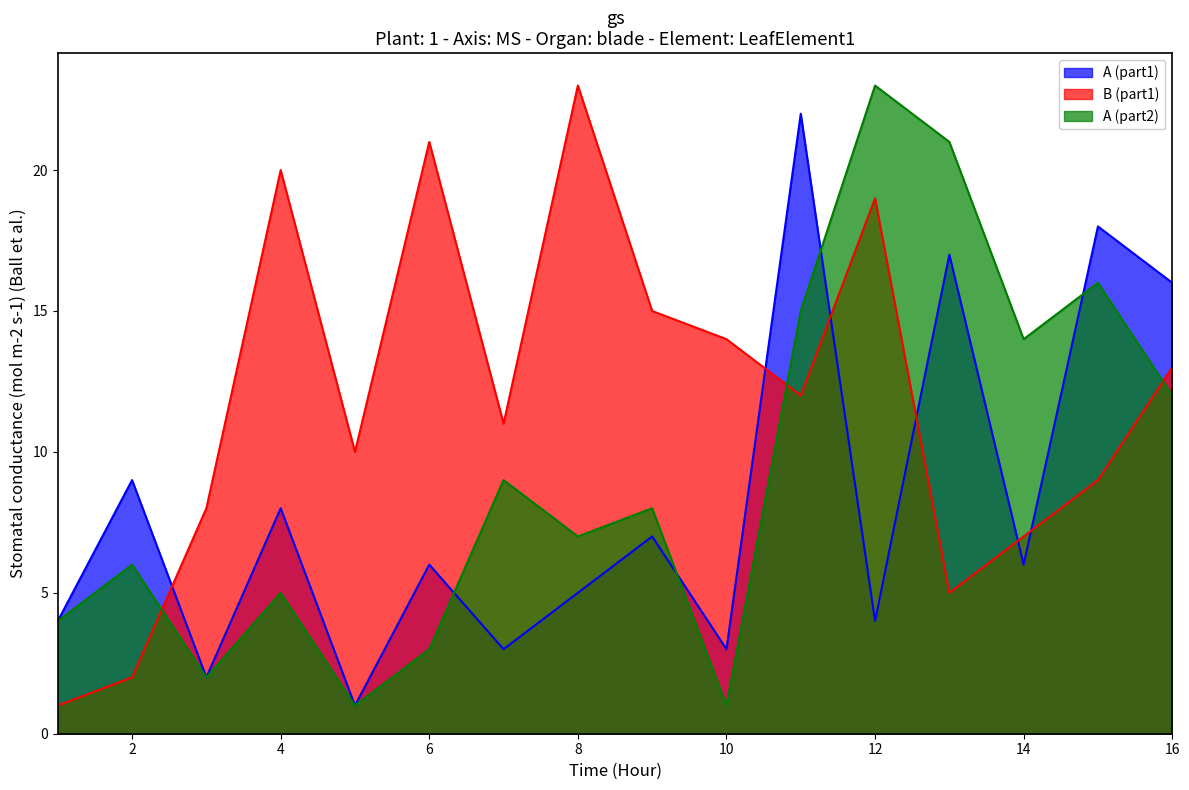

Does the chart display data point markers on the line(s)?

No